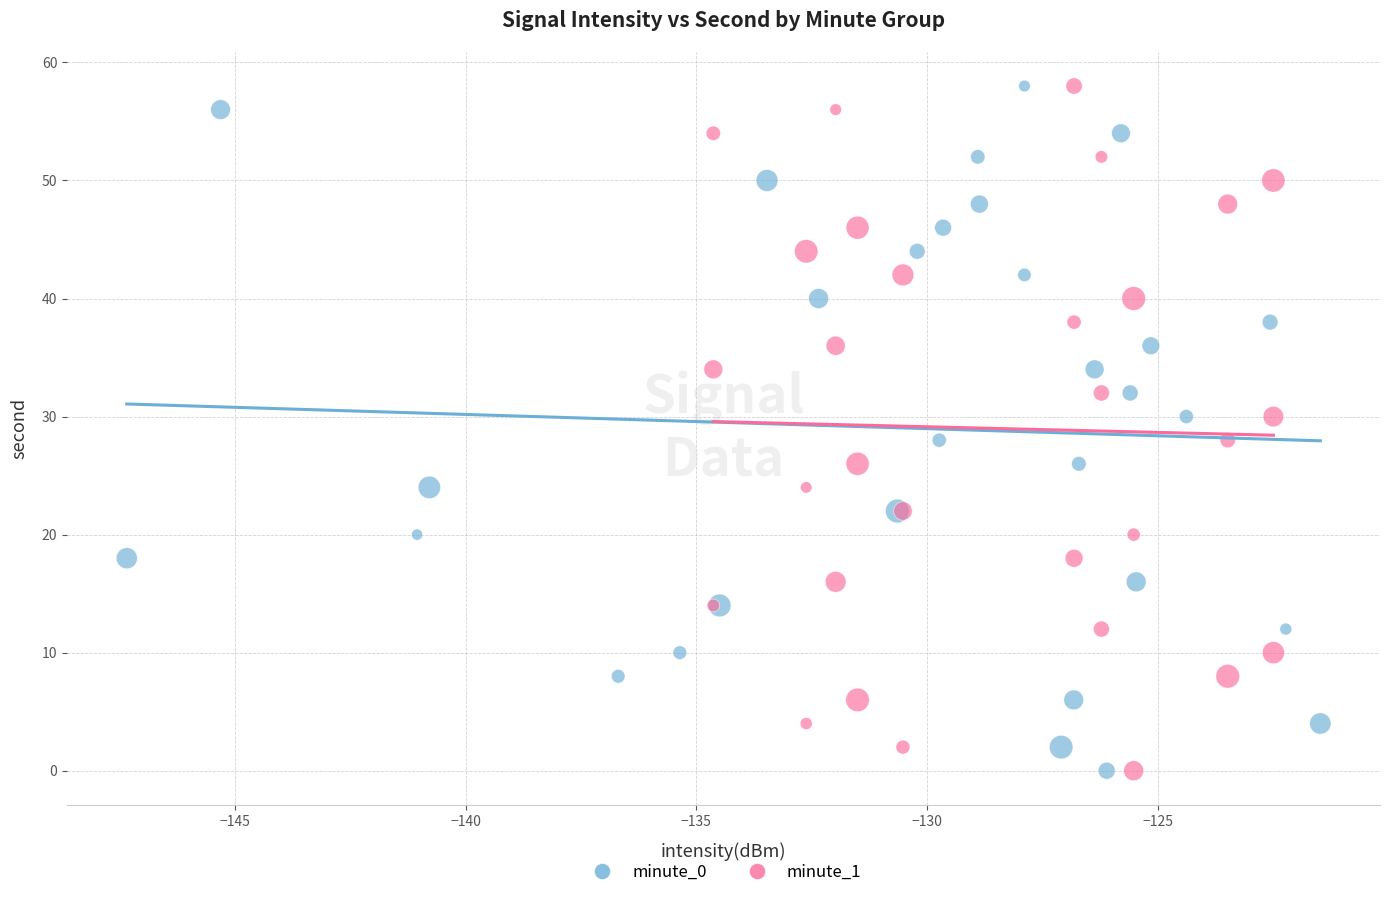

What are all the series names shown in the legend?

minute_0, minute_1